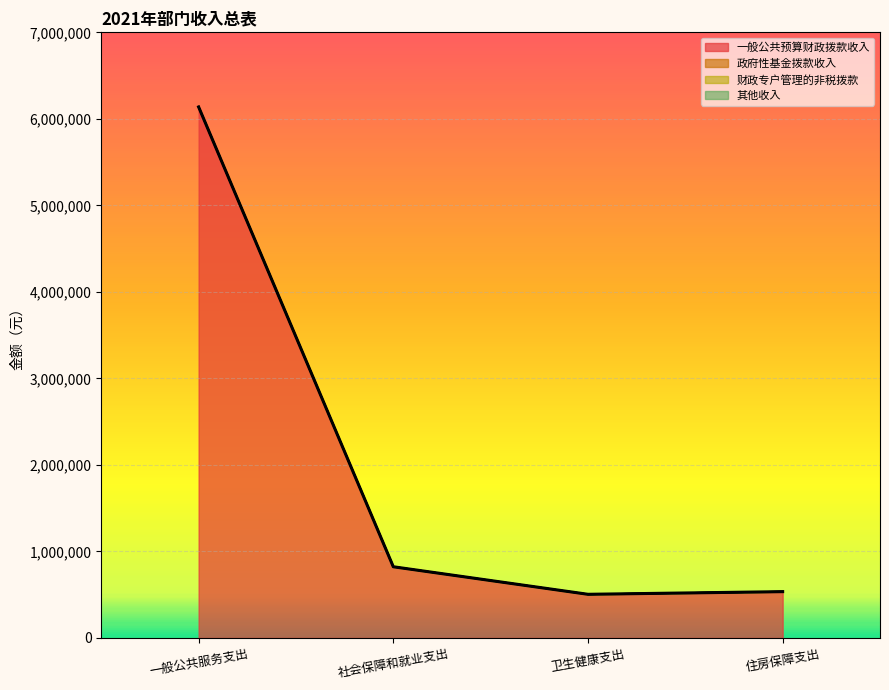

Which label corresponds to the largest value in the chart?

一般公共服务支出